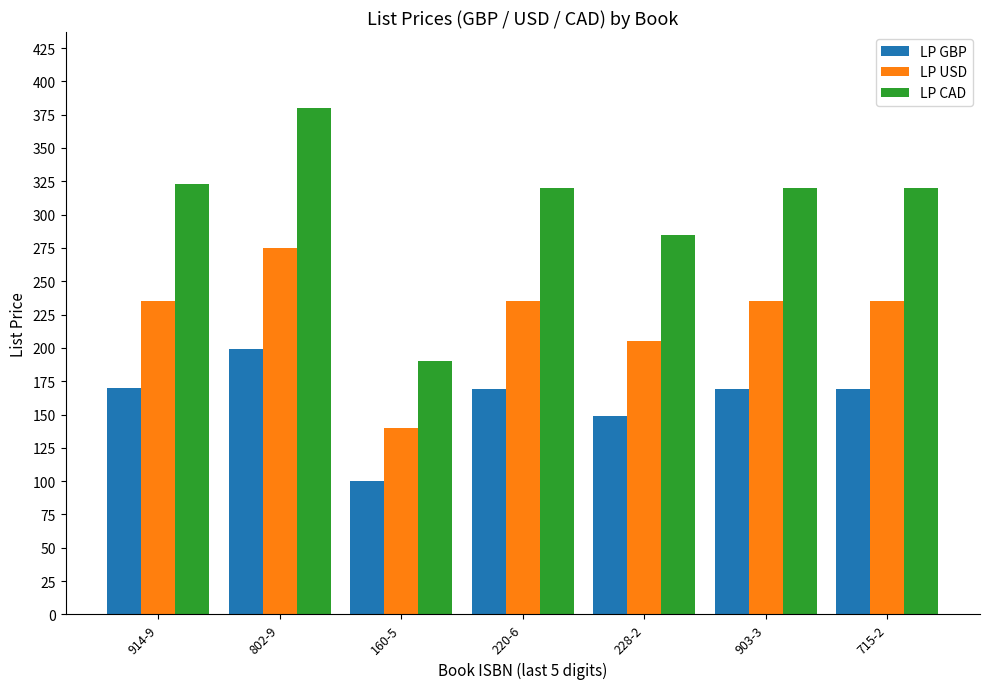

At which category is the sum across all series the highest?

802-9